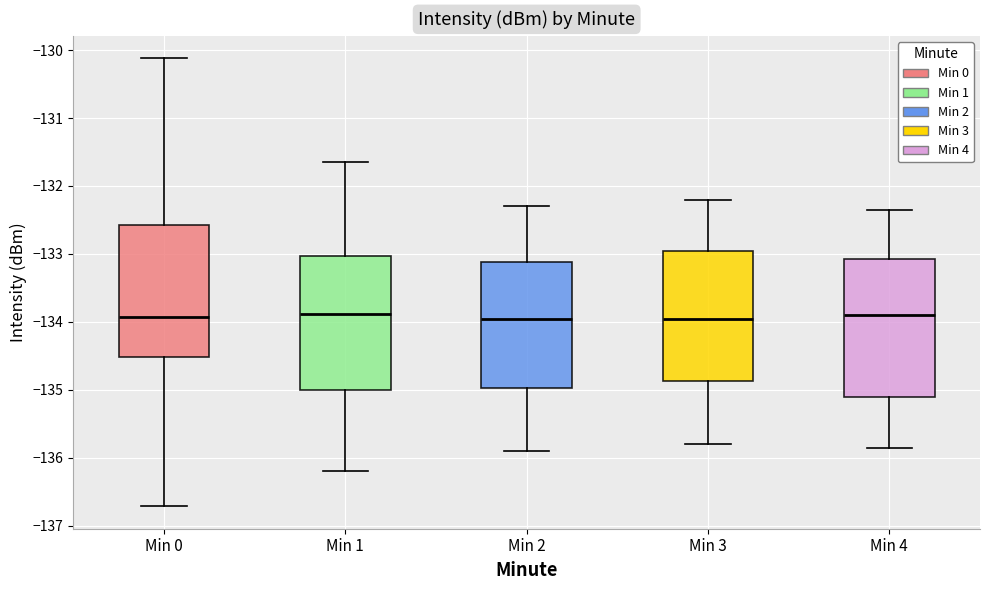

Where does the lower whisker of the box for Min 1 end on the y-axis? The values are not printed on the chart, so give them approximately, as read against the axis.

-136.2